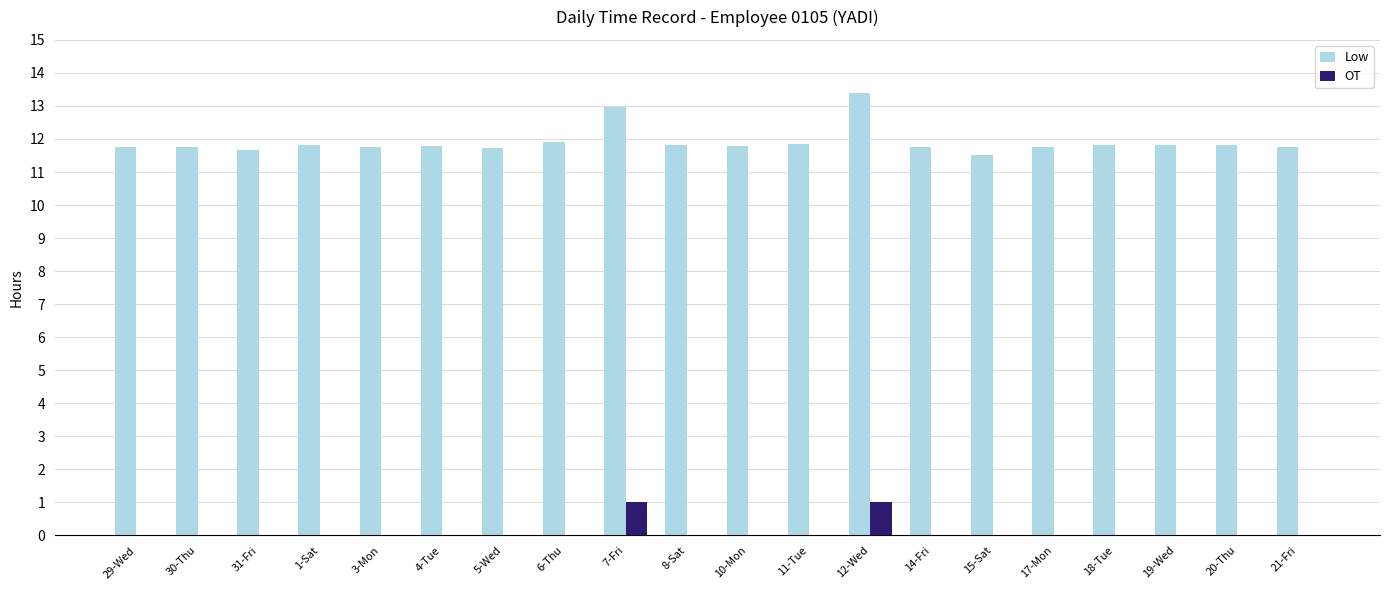

Is it true that Low equals 11.8 at 8-Sat?

True